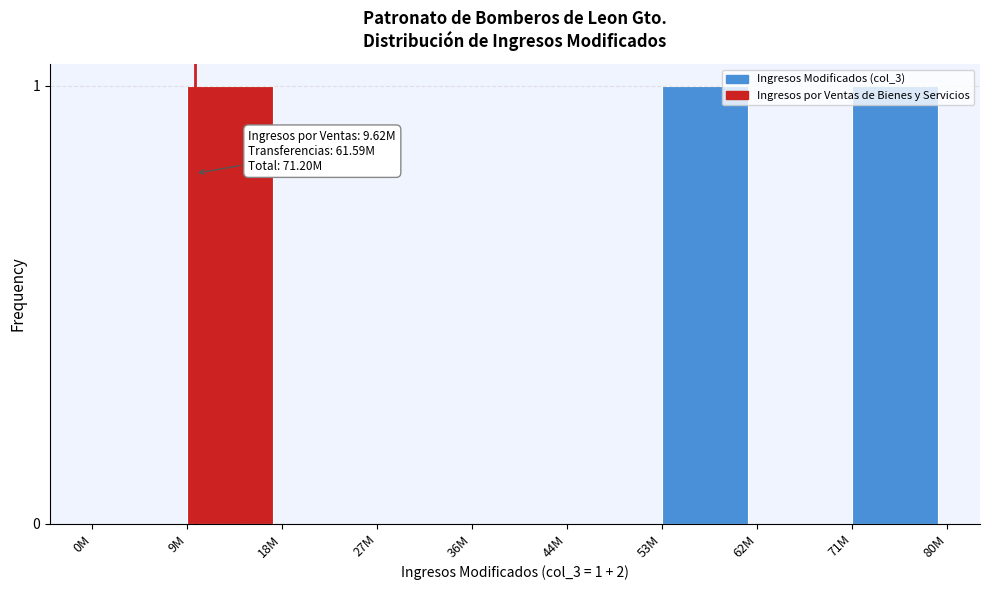

What is the change in value from 44M to 53M?

+1